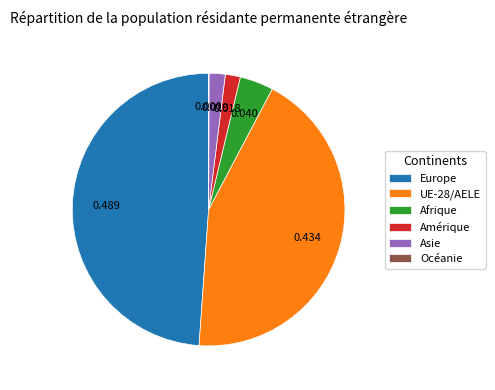

Which has a higher value, UE-28/AELE or Europe?

Europe